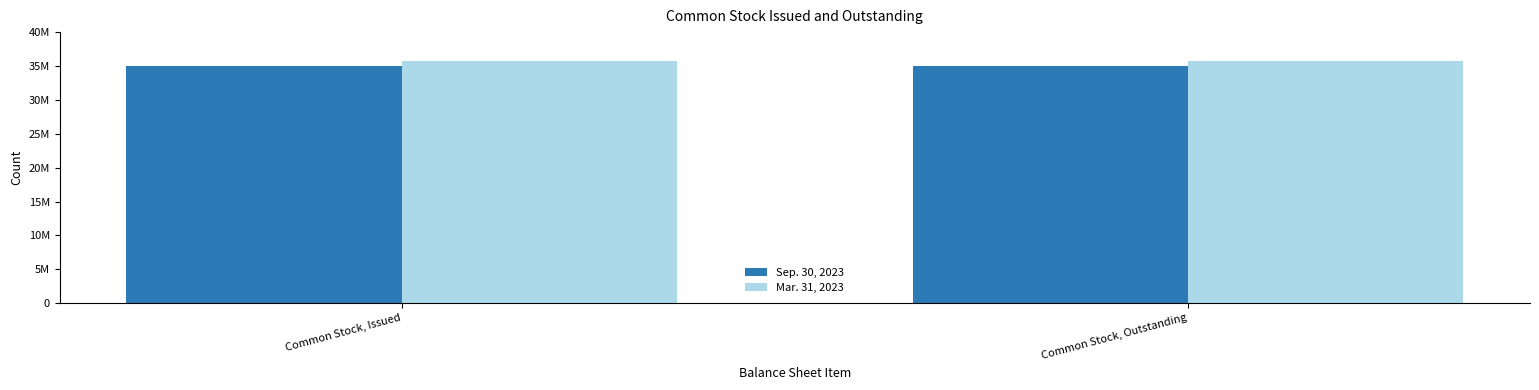

Rank the series by their average value, from lowest to highest.

Sep. 30, 2023, Mar. 31, 2023